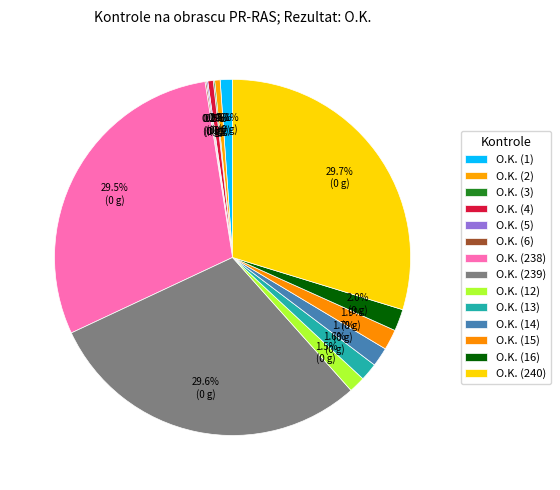

Is it true that O.K. (238) is 44% of the pie?

False